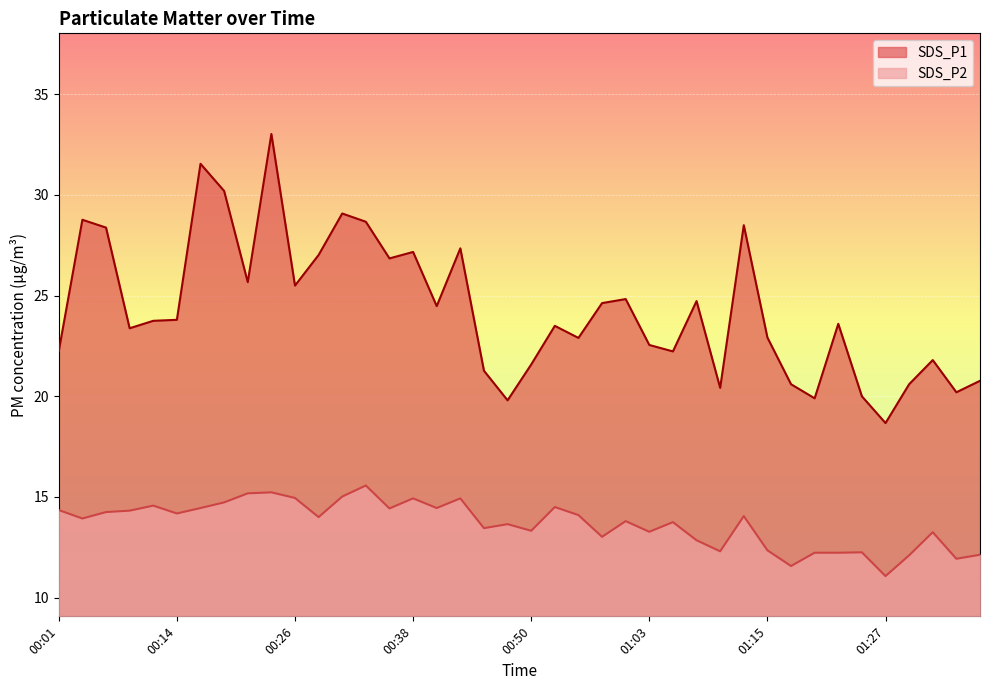

Between 01:00 and 00:11, which is larger?

01:00